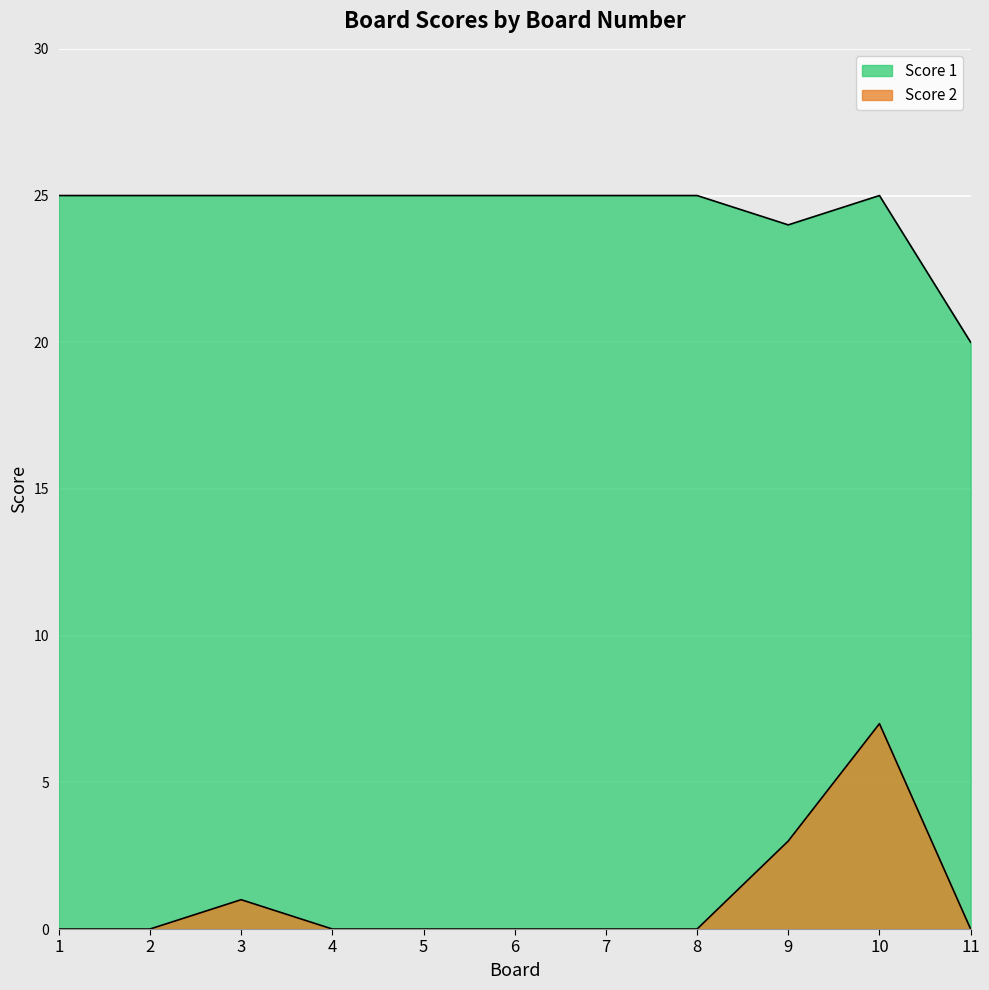

What is the total value across all series at 10?

32